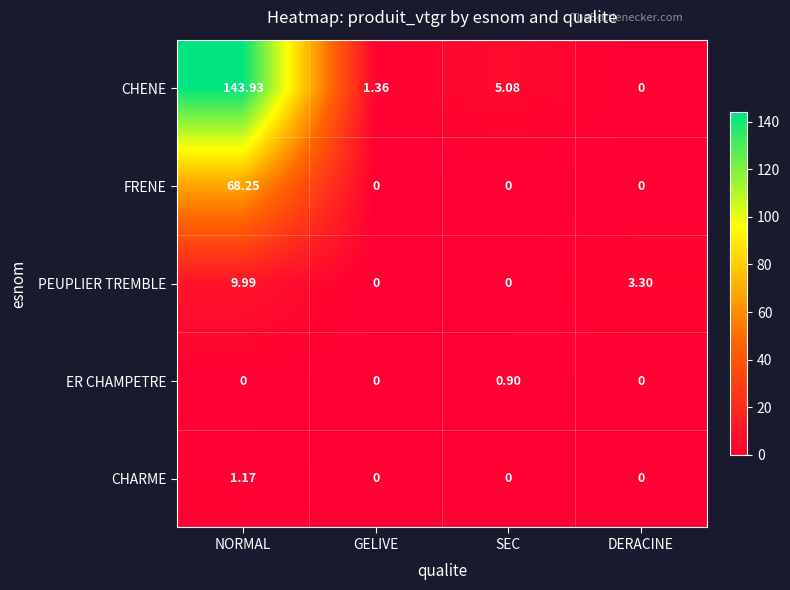

Rank the series by their maximum value, from lowest to highest.

ER CHAMPETRE, CHARME, PEUPLIER TREMBLE, FRENE, CHENE